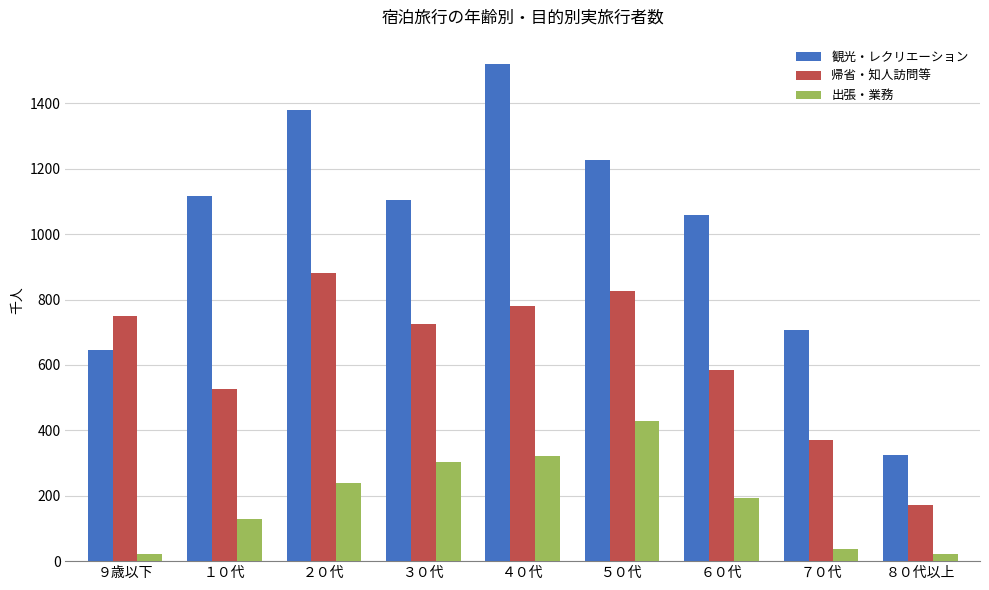

List the series in order of their overall mean, highest first.

観光・レクリエーション, 帰省・知人訪問等, 出張・業務